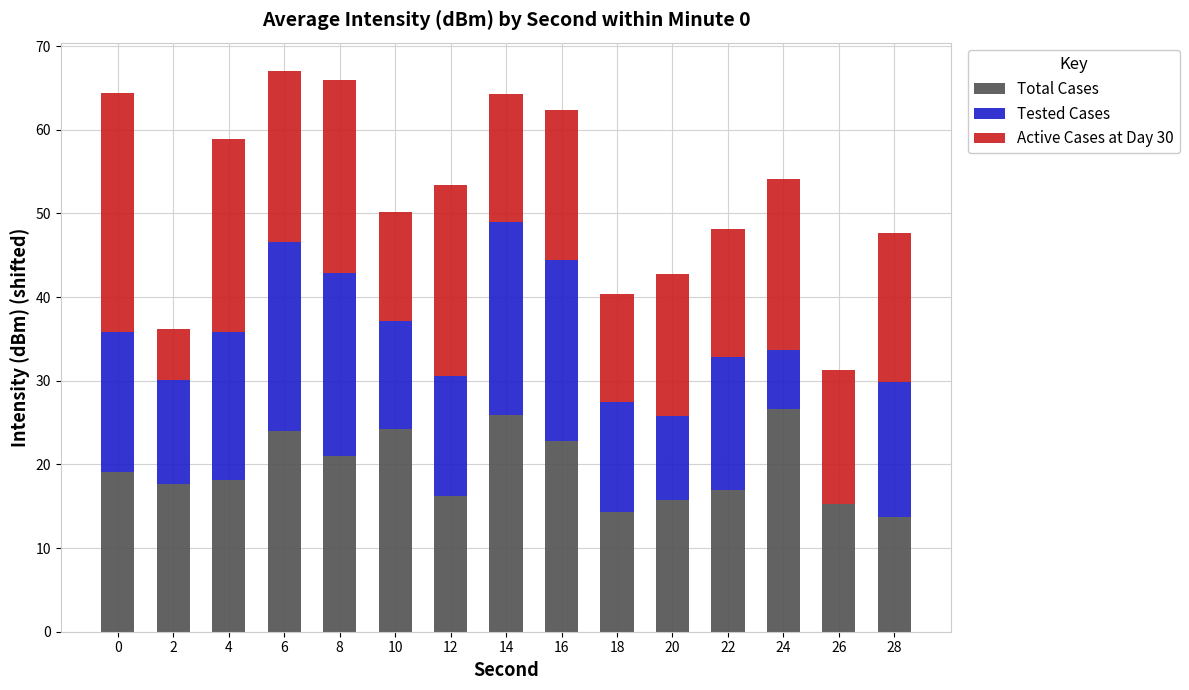

The Total Cases series shows 9.2 at 20. True or false?

False